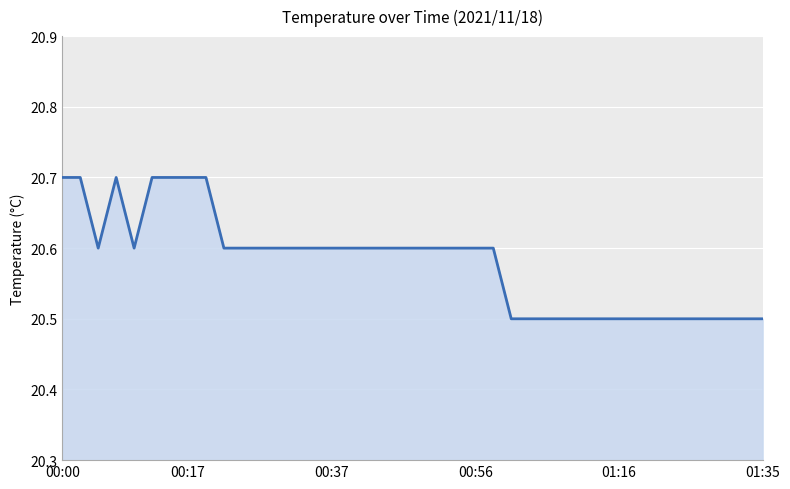

Count the number of data series in this chart.

1